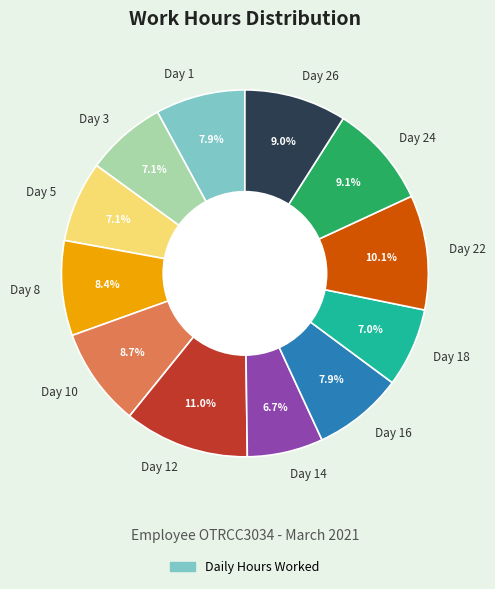

What portion of the pie excludes Day 3?

92.9%